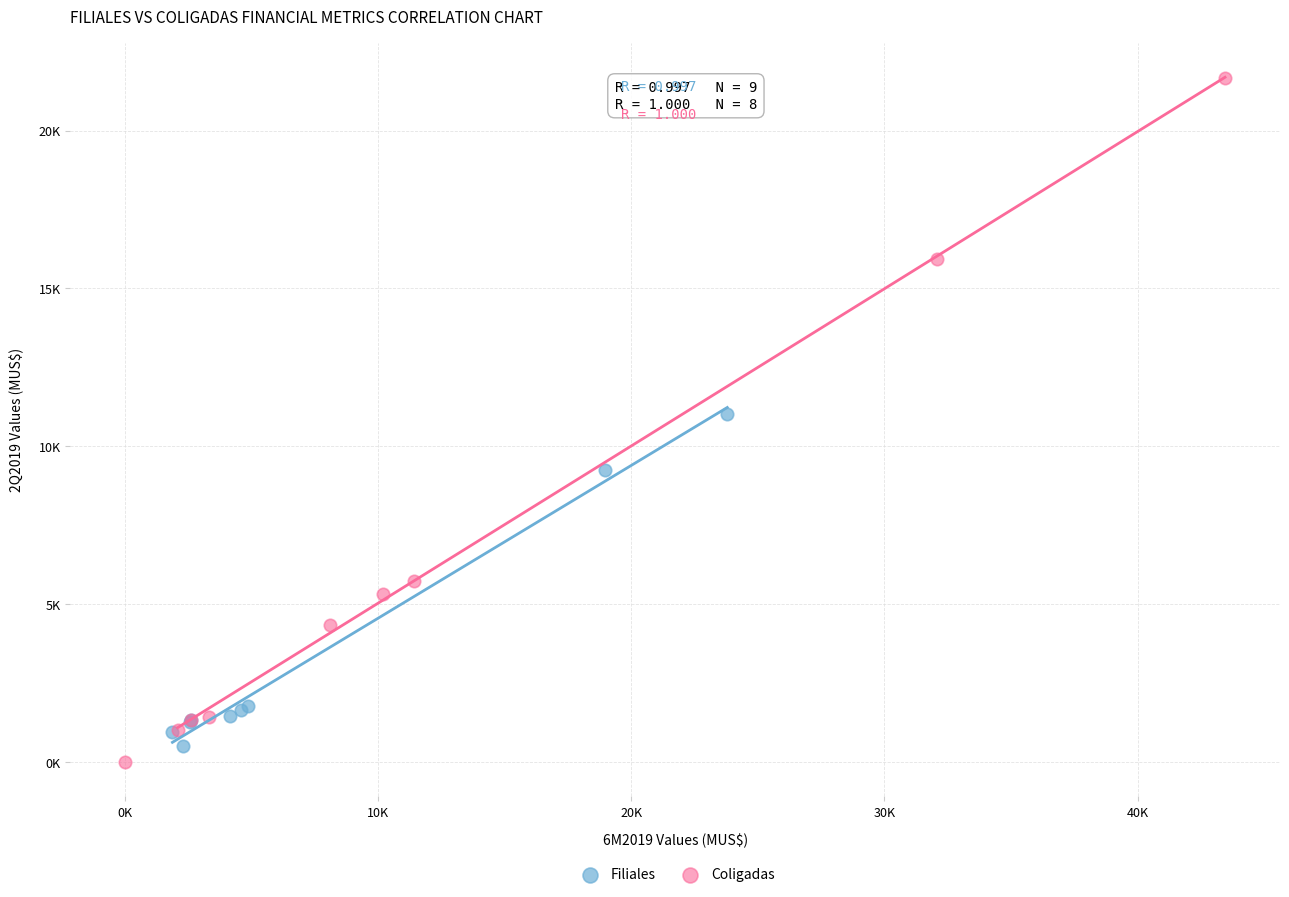

Which series has the largest Y range (max minus min)?

Coligadas